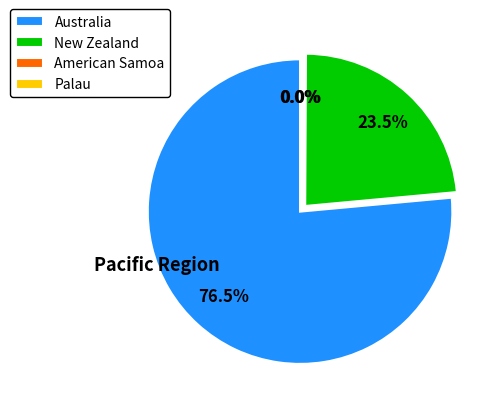

Between New Zealand and Australia, which is larger?

Australia